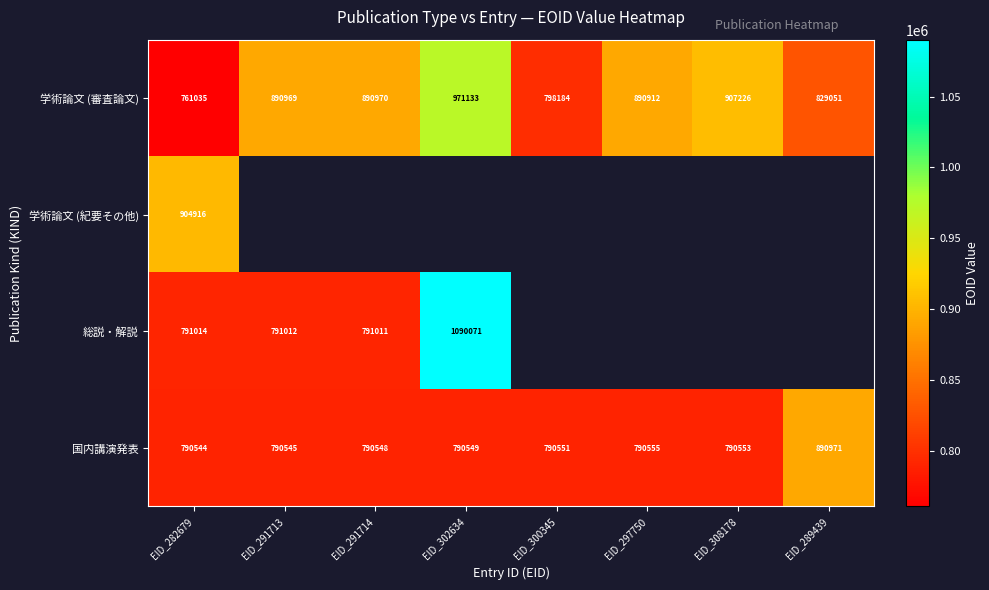

What is the difference between the maximum and second lowest values in the 国内講演発表 series?

100426